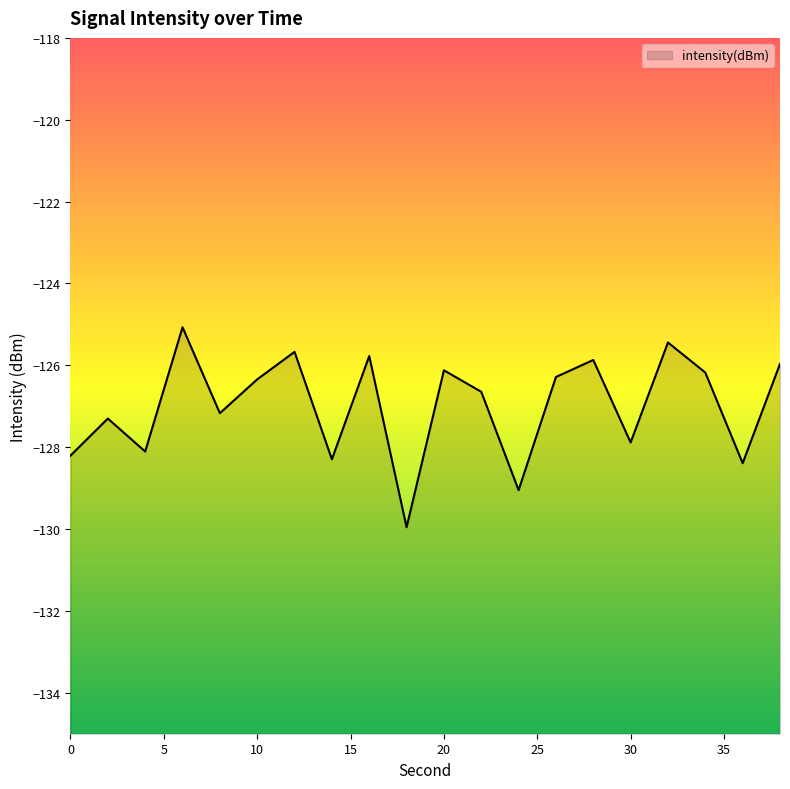

The value at 4 is -128.1. True or false?

True